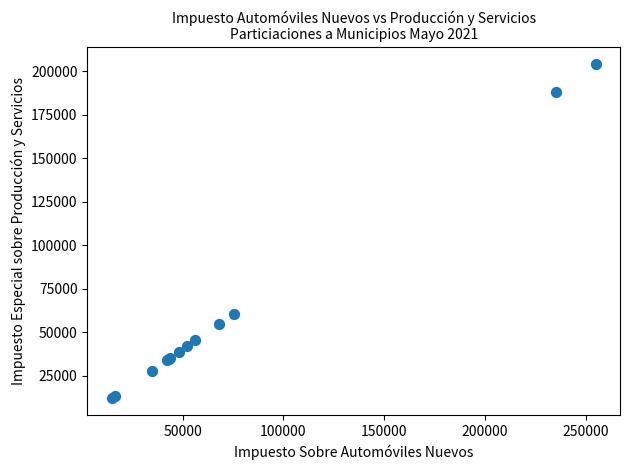

What Y value in the scatter plot is closest to 108073?

60597.7